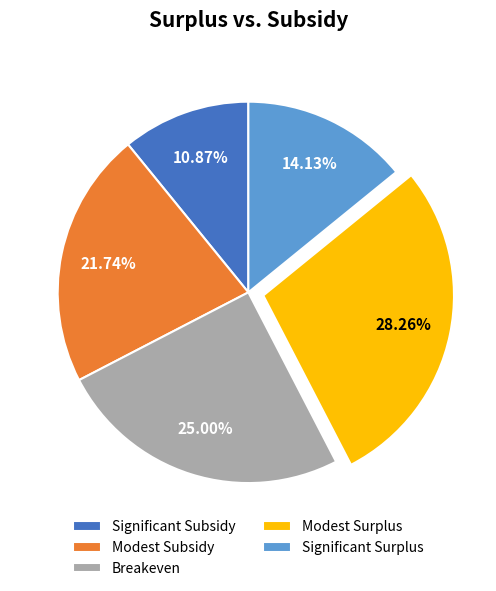

True or false: Modest Surplus accounts for 22% of the total.

False